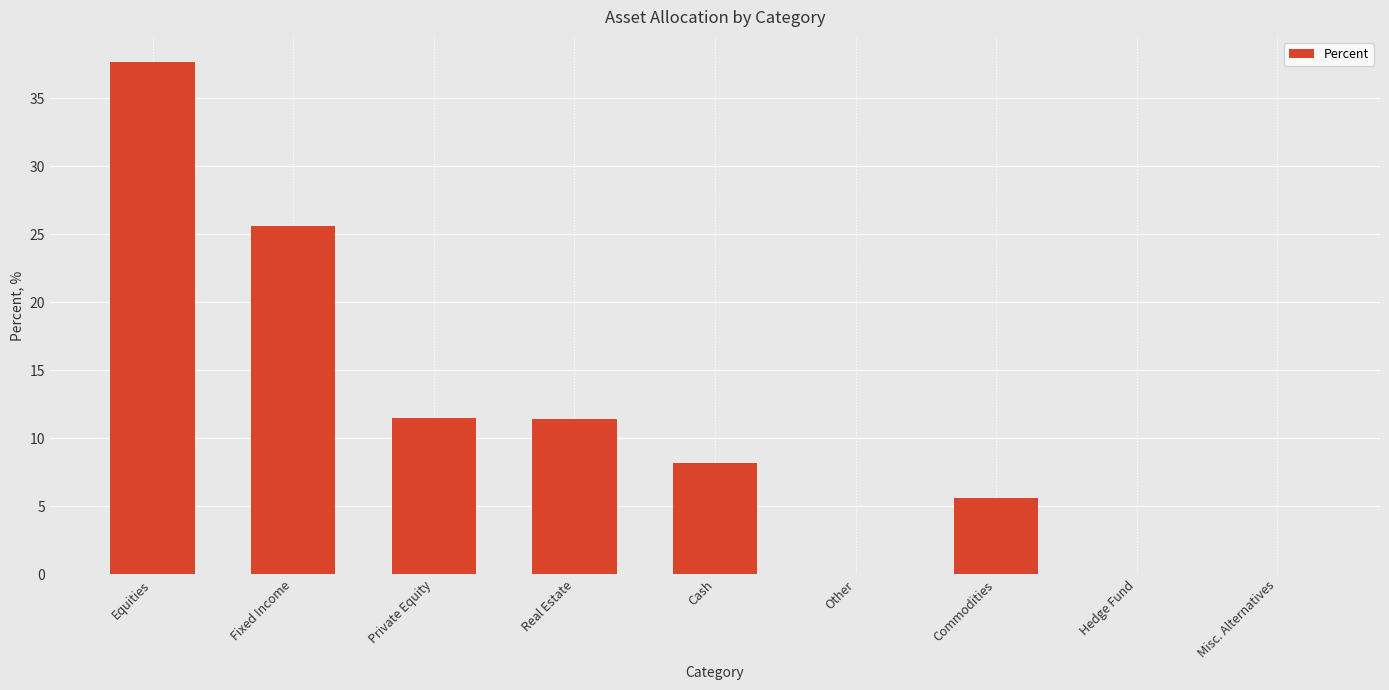

Are the bars horizontal?

No